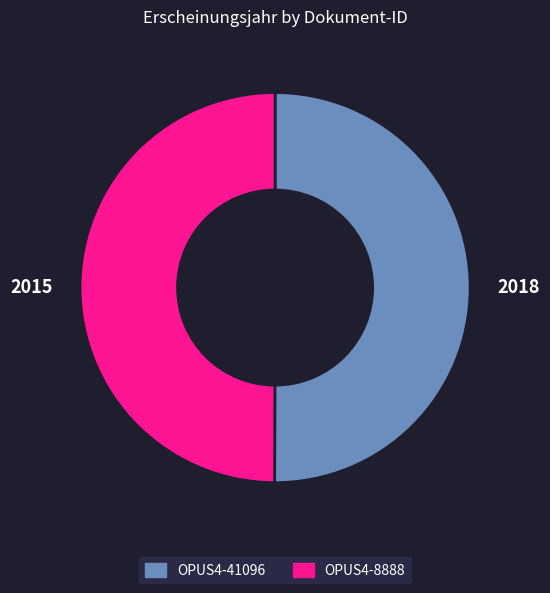

Is it true that OPUS4-8888 is 50% of the pie?

True